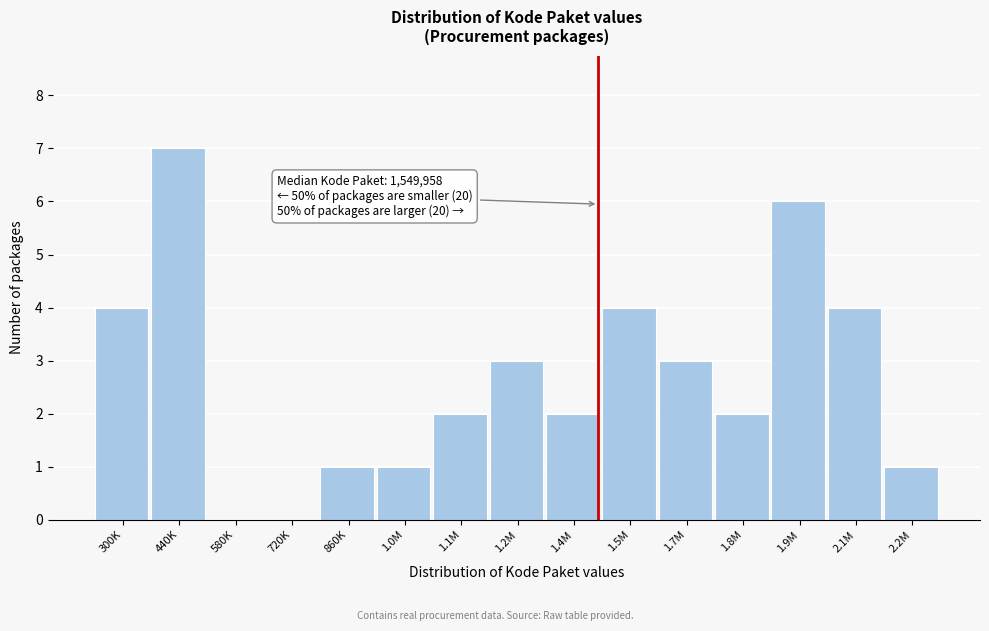

Reading left to right, transcribe all the data shown in this chart.

300K=4	440K=7	580K=0	720K=0	860K=1	1.0M=1	1.1M=2	1.2M=3	1.4M=2	1.5M=4	1.7M=3	1.8M=2	1.9M=6	2.1M=4	2.2M=1